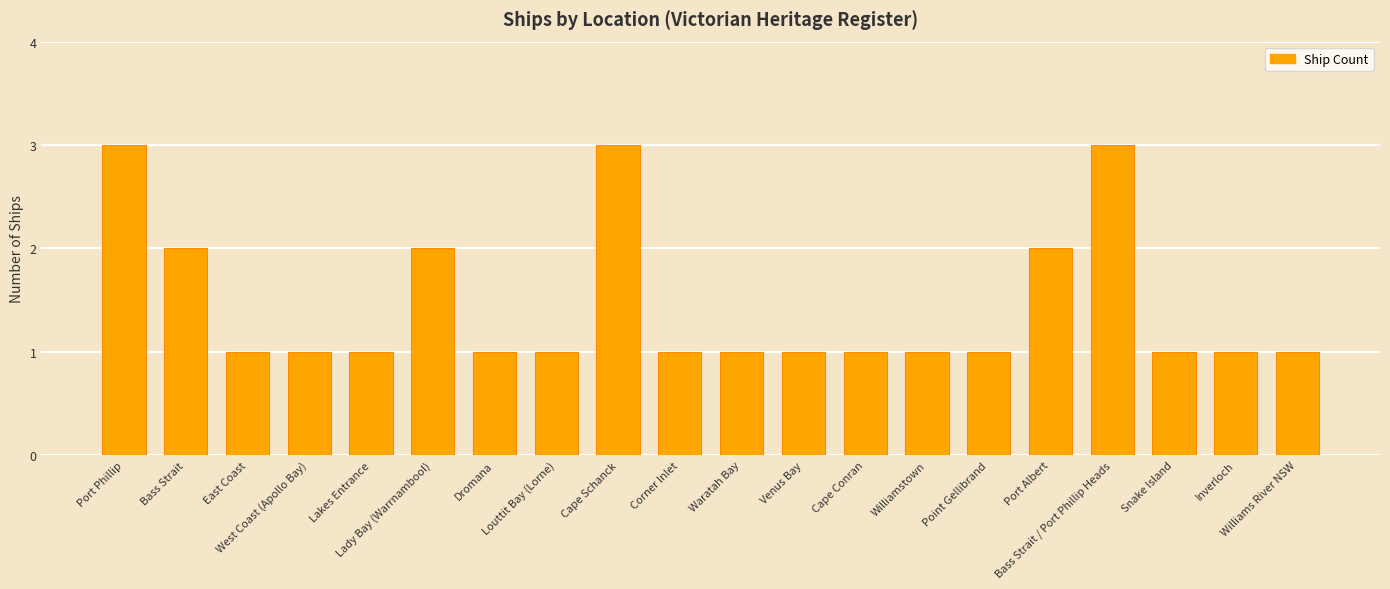

What is the difference between the second highest and minimum values?

2